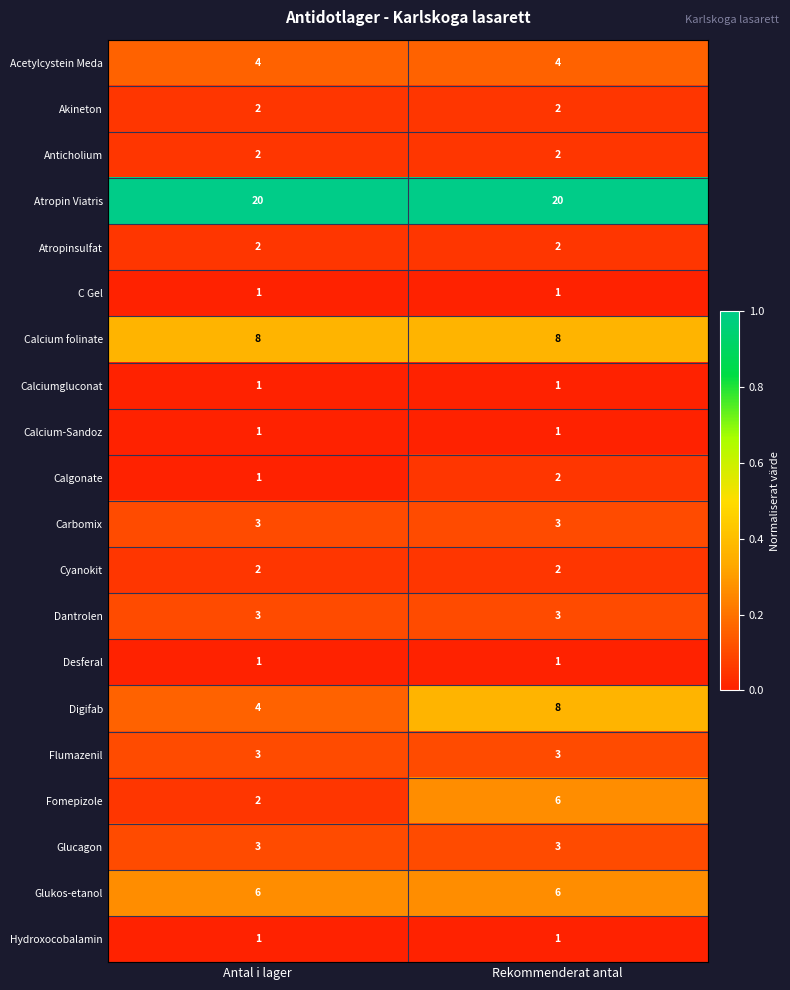

At which category is the sum across all series the highest?

Rekommenderat antal